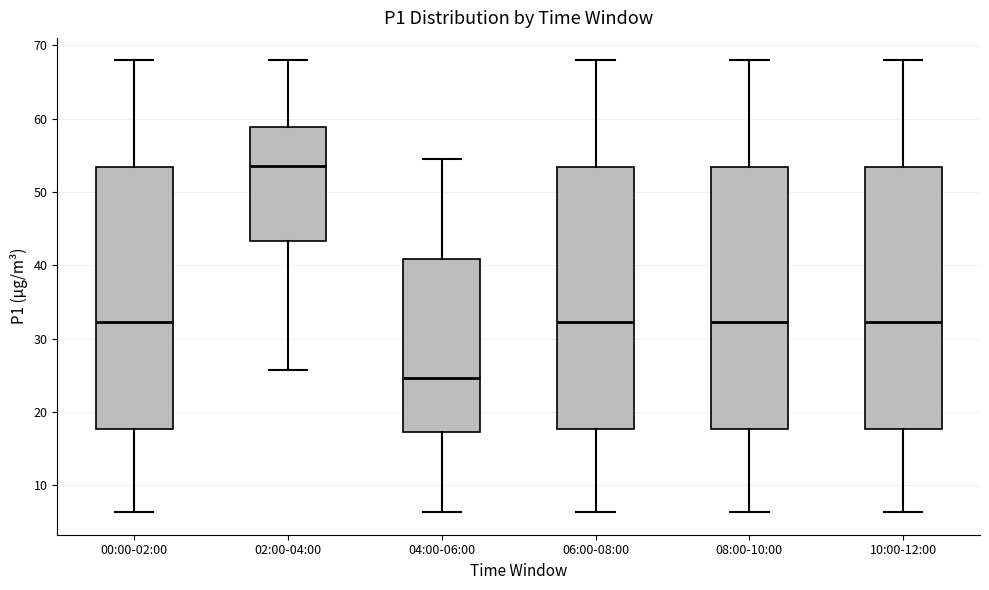

Where is the lower edge of the box for 10:00-12:00 on the y-axis? The values are not printed on the chart, so give them approximately, as read against the axis.

18